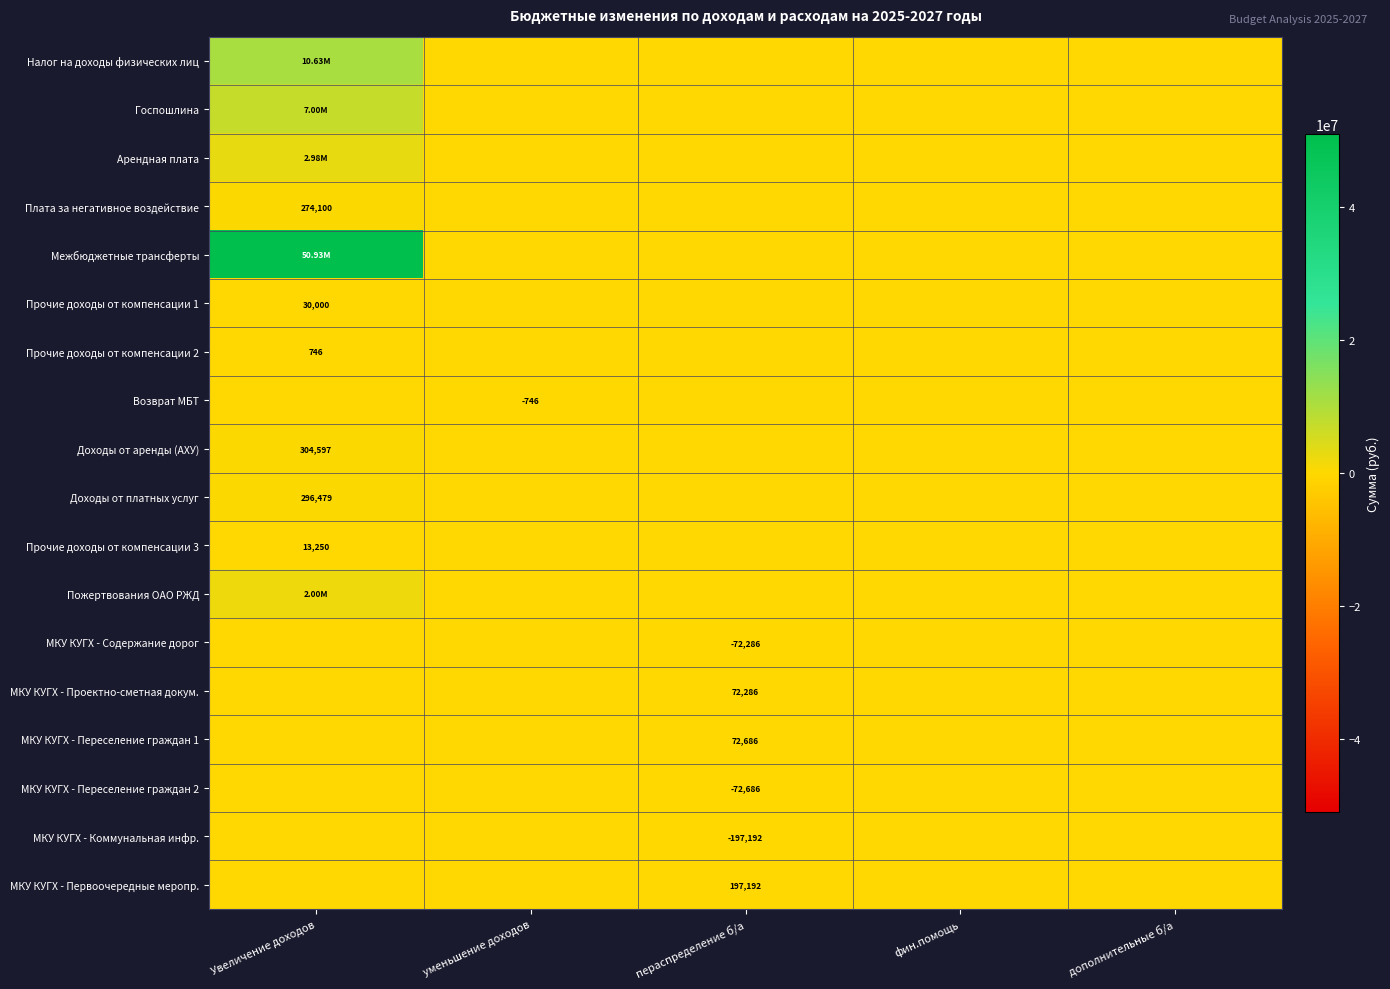

Is it true that МКУ КУГХ - Коммунальная инфр. equals -102500.5 at пераспределение б/а?

False